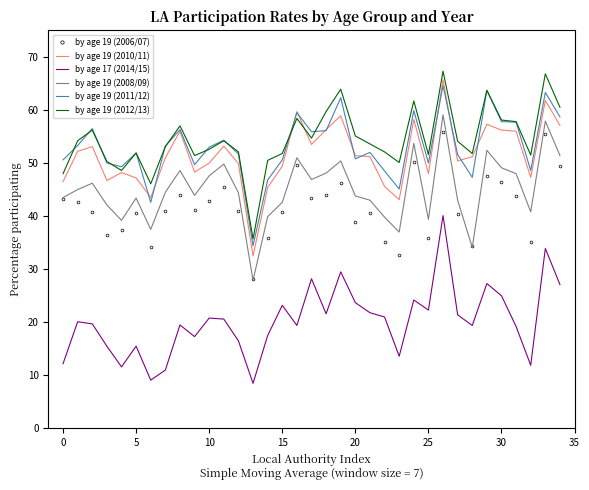

True or false: by age 17 (2014/15) and by age 19 (2008/09) intersect in this chart.

False